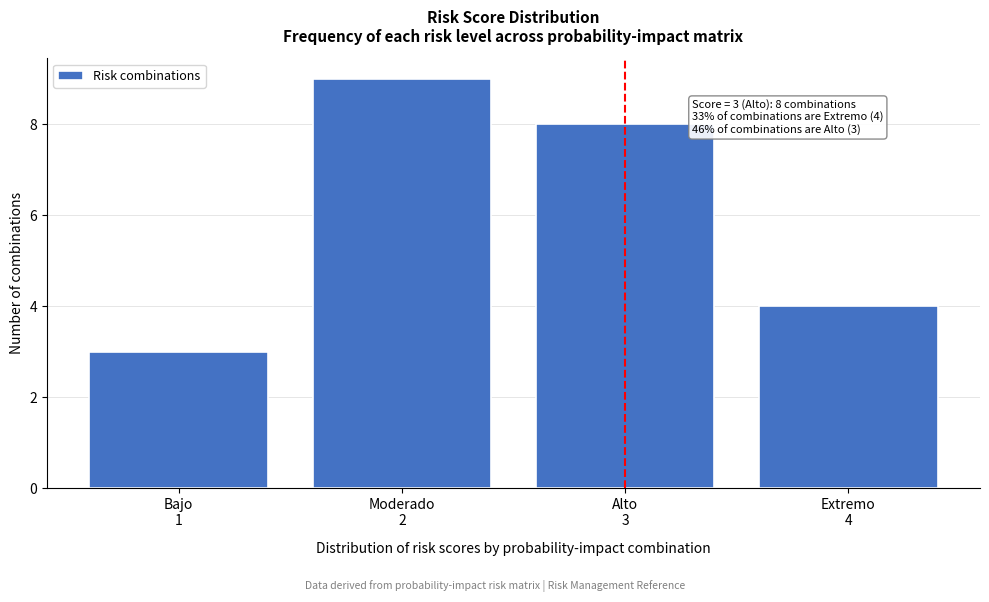

Reading left to right, extract all data points from this chart.

3	9	8	4